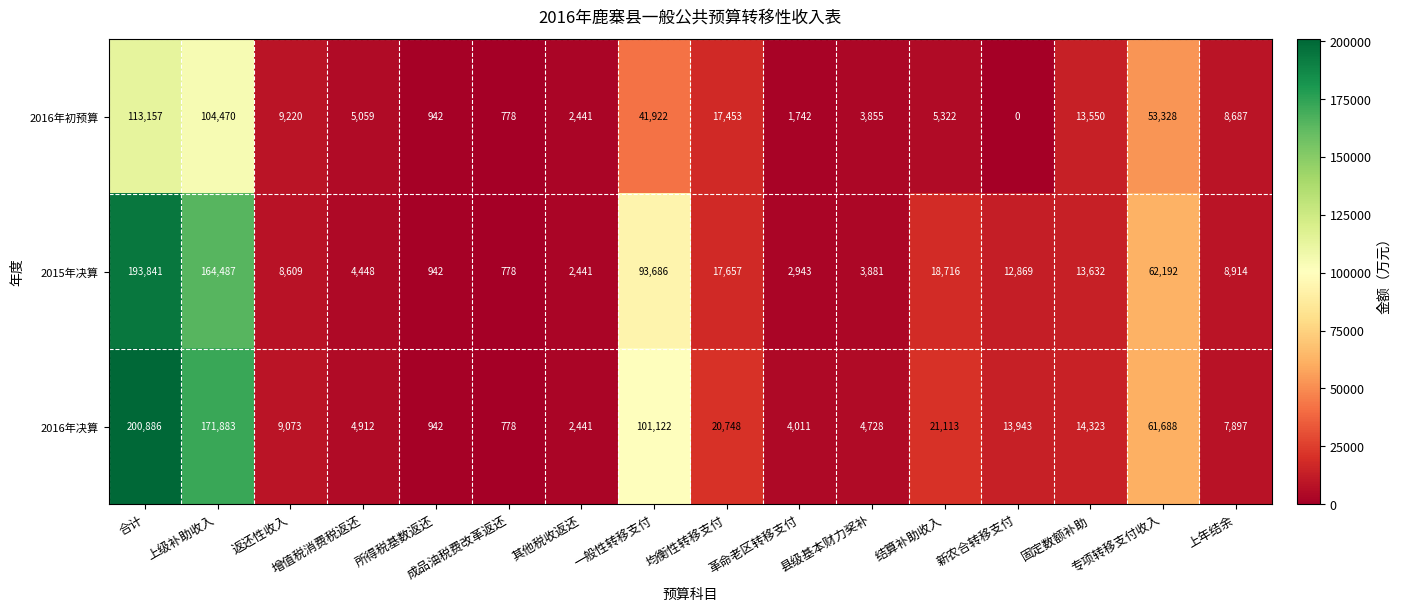

At which category is the sum across all series the highest?

合计